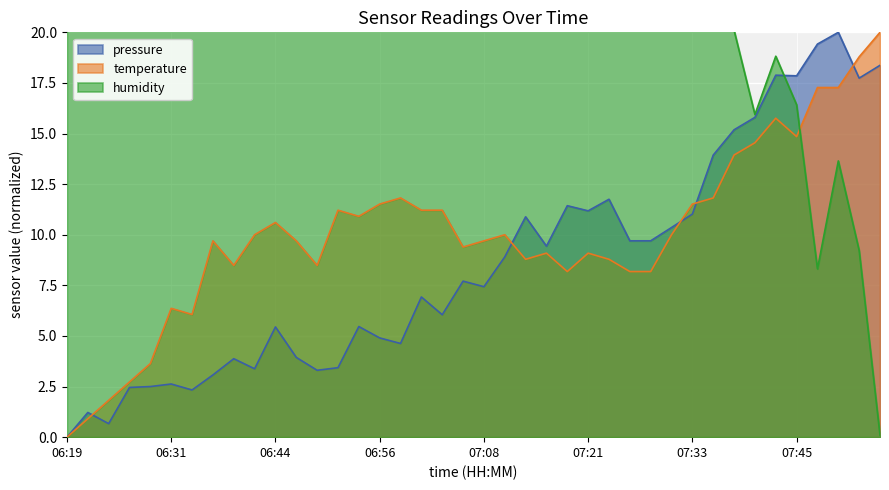

Where is the first local maximum for humidity?

07:43